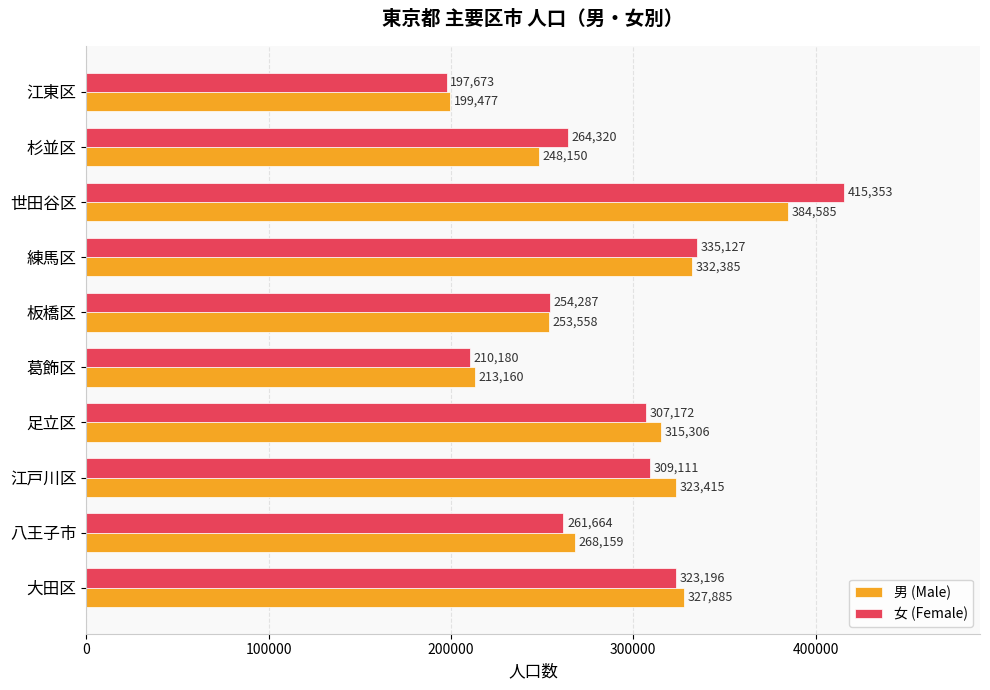

What is the sum of all 女 (Female) values?

2878083